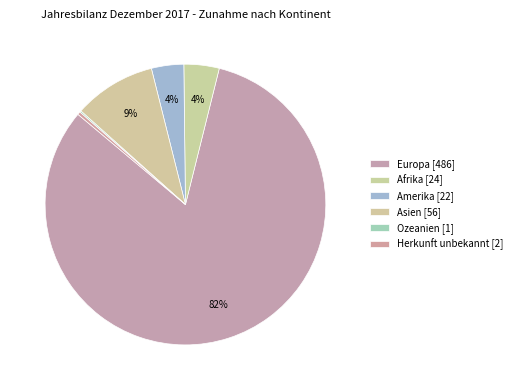

Which category has the smallest portion of the pie?

Ozeanien